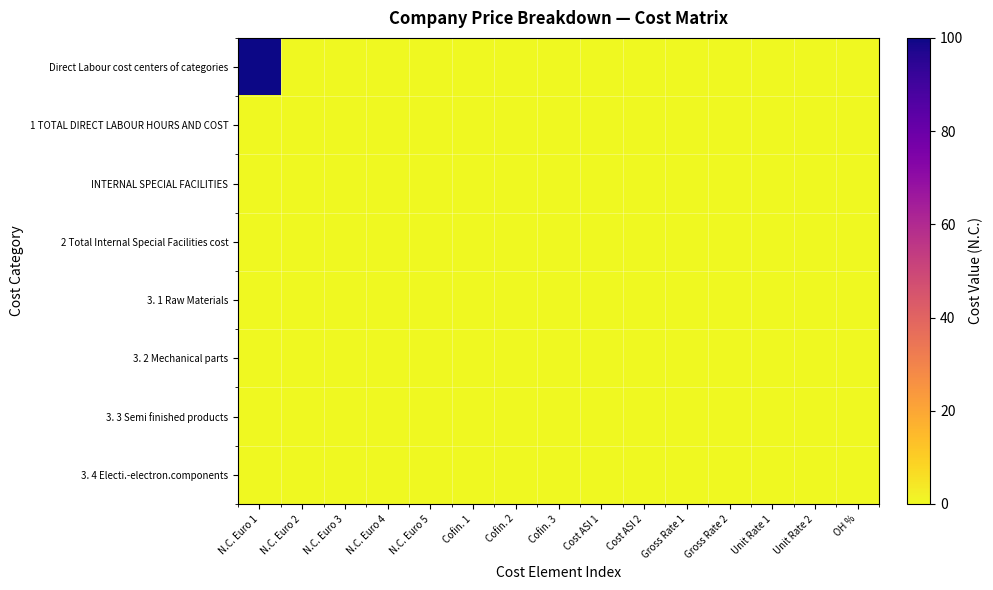

At how many categories does at least one series exceed 81?

1